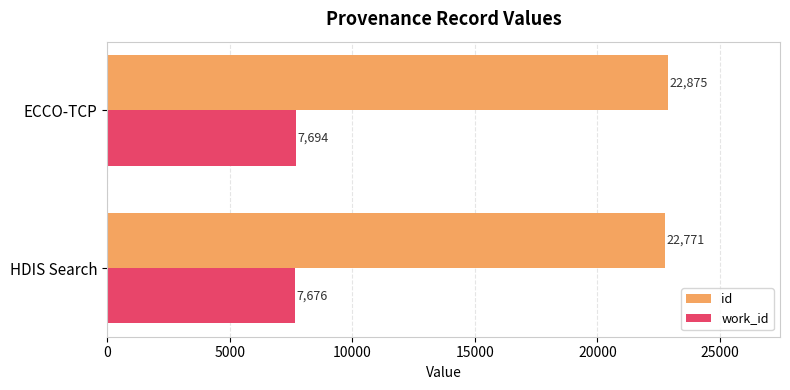

At how many categories does at least one series exceed 8299?

2